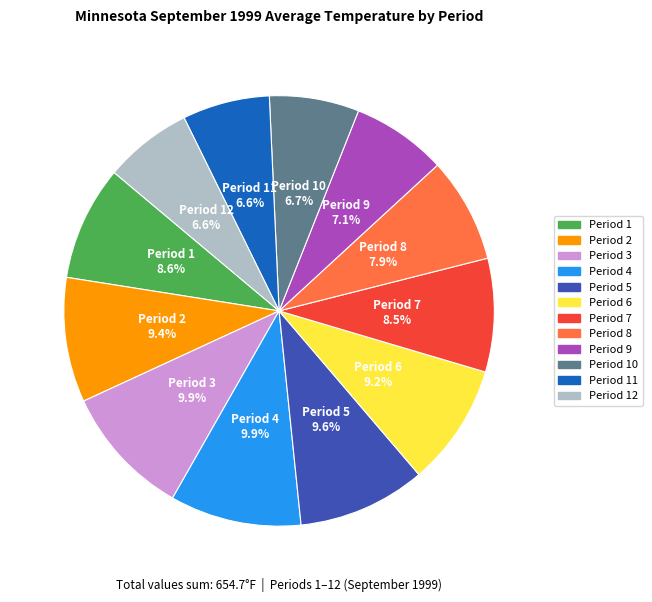

Is there any slice that represents more than half of the pie?

No